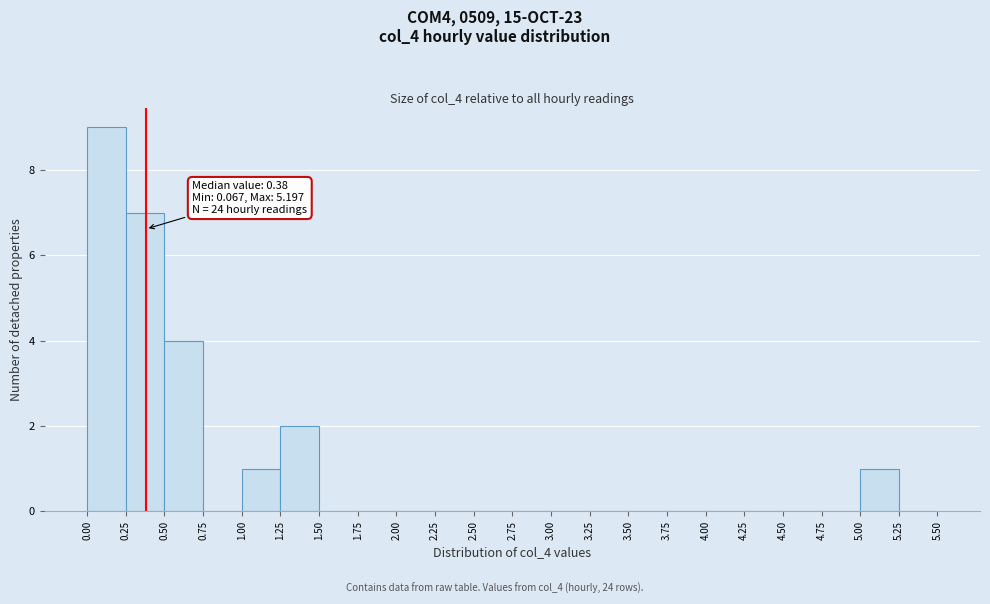

Which range on the x-axis has the tallest bar?

0.00 to 0.25